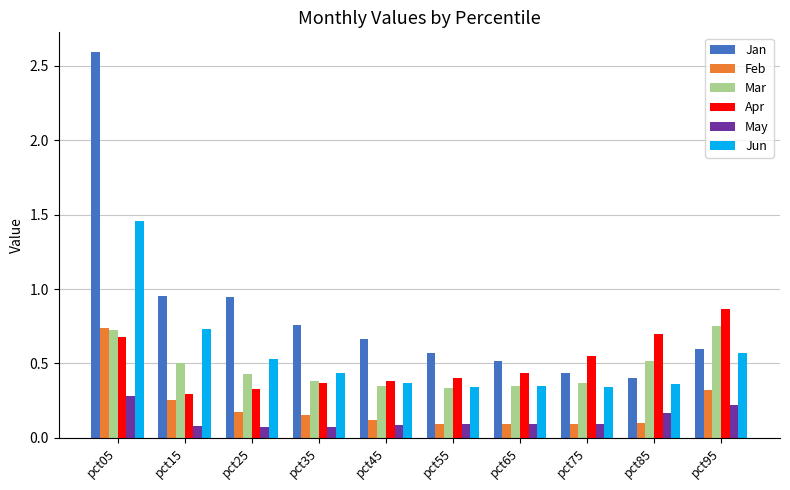

At which category is the sum across all series the highest?

pct05